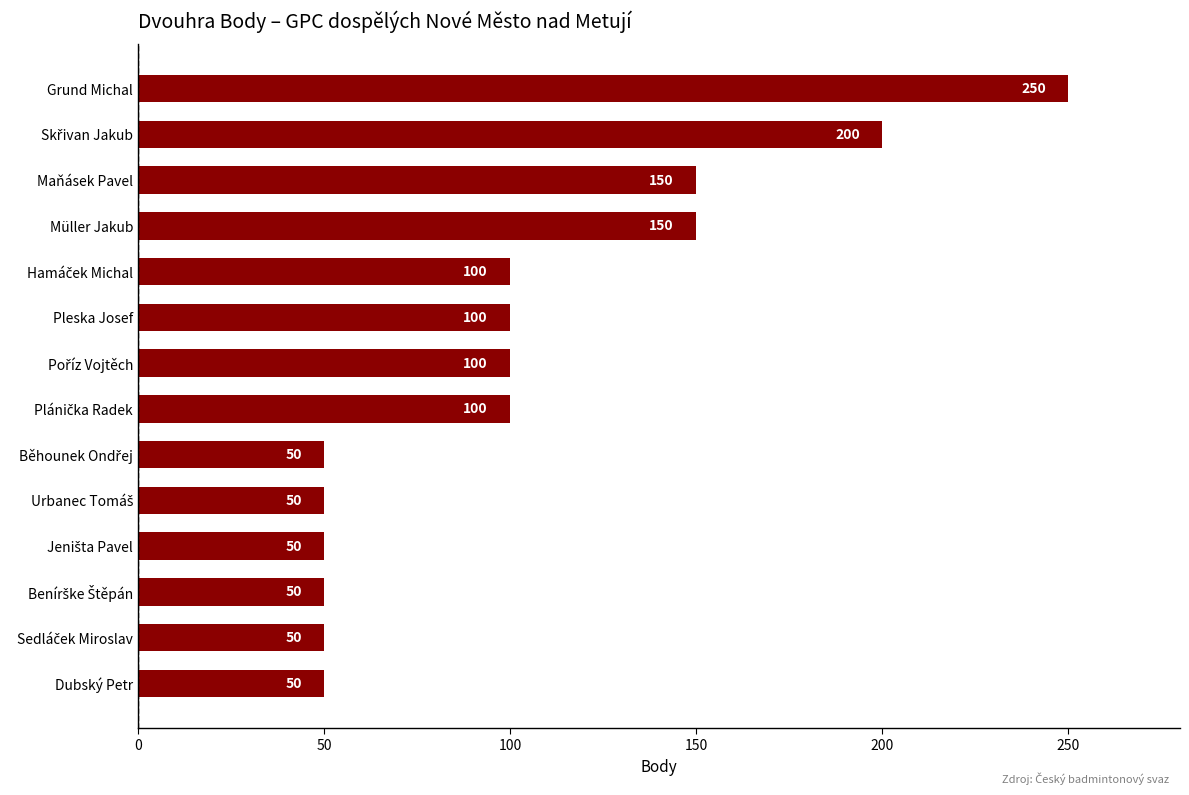

Reading top to bottom, transcribe all the data shown in this chart.

250	200	150	150	100	100	100	100	50	50	50	50	50	50